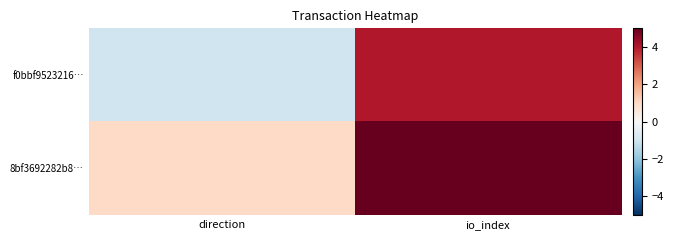

Which series has the largest total across all categories?

8bf3692282b8…